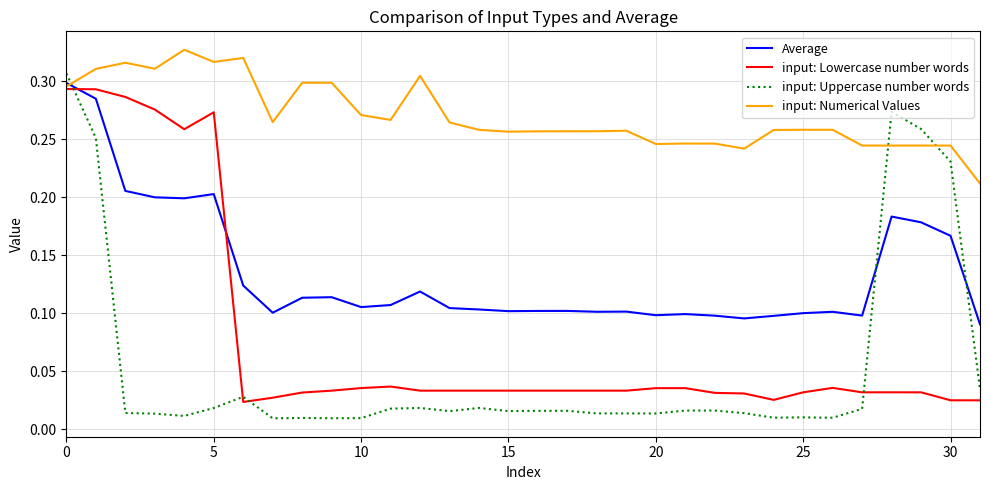

Which series has the largest total across all categories?

input: Numerical Values